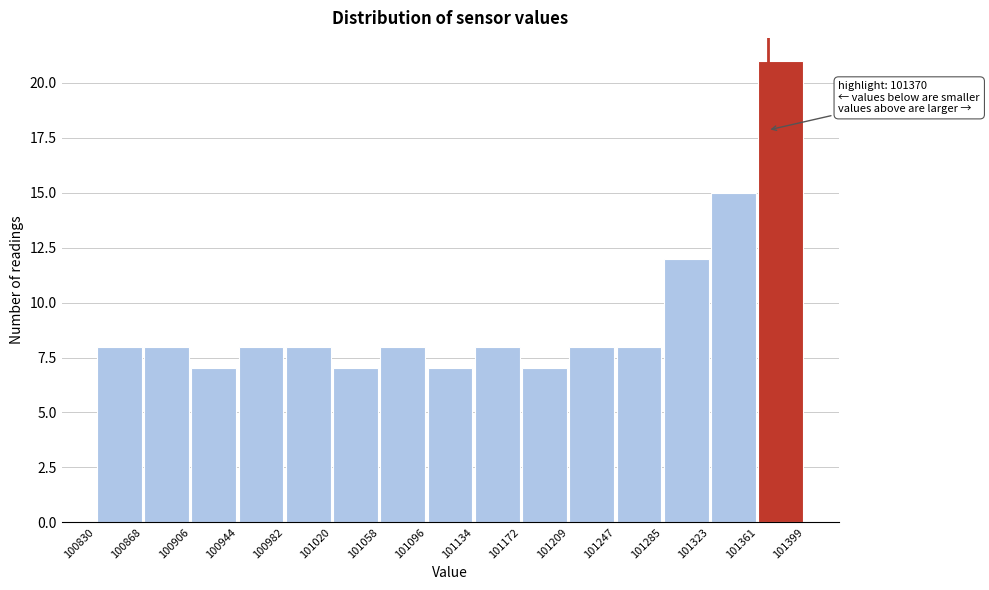

Over which range of the x-axis is the bar tallest?

101361 to 101399